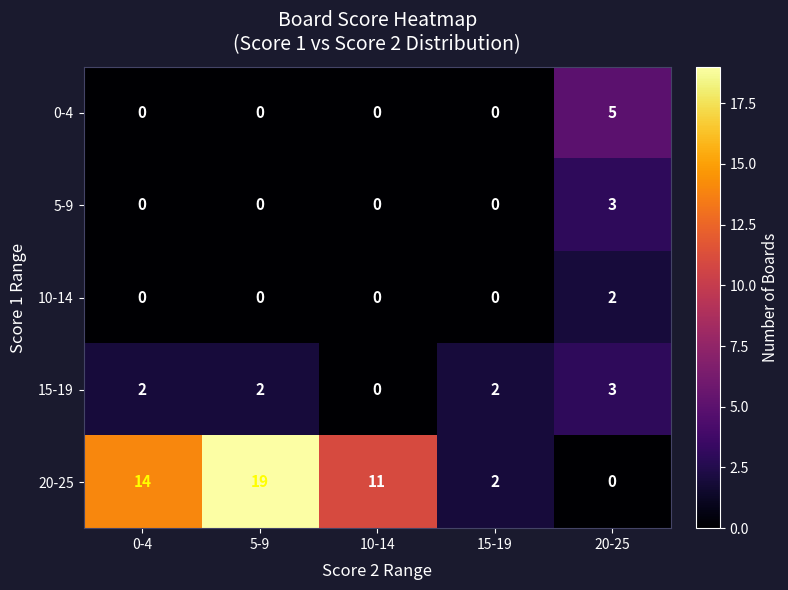

Is it true that 0-4 equals 0 at 5-9?

True